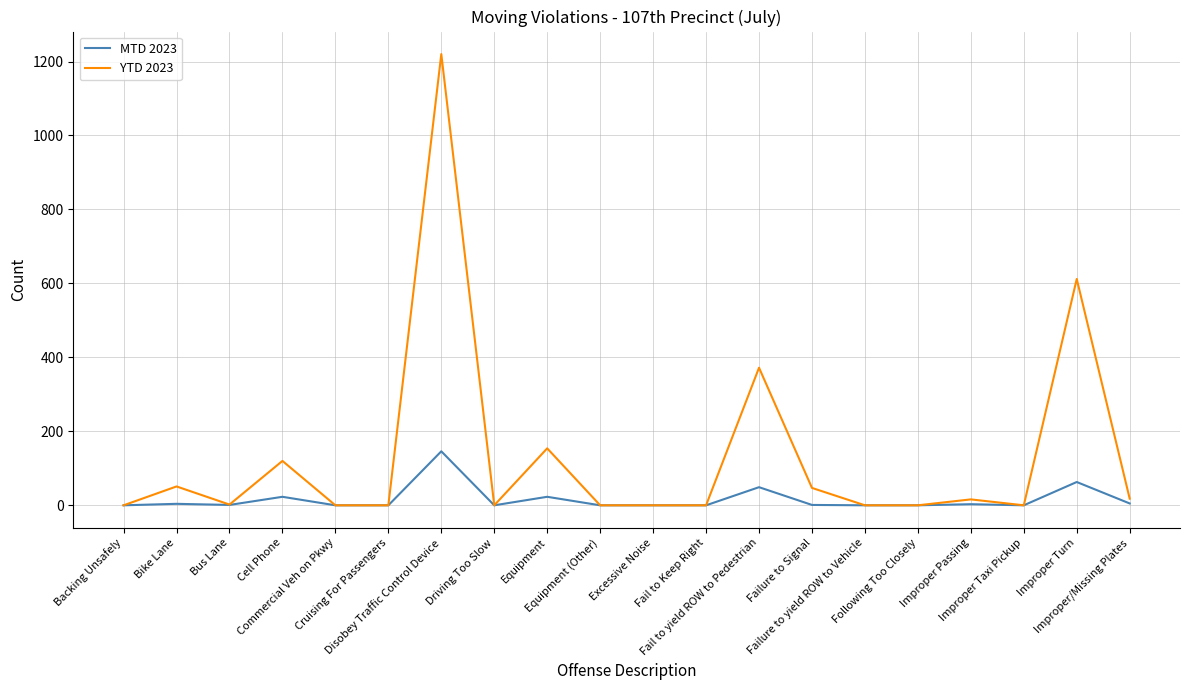

What is the maximum value shown in the chart?

1220